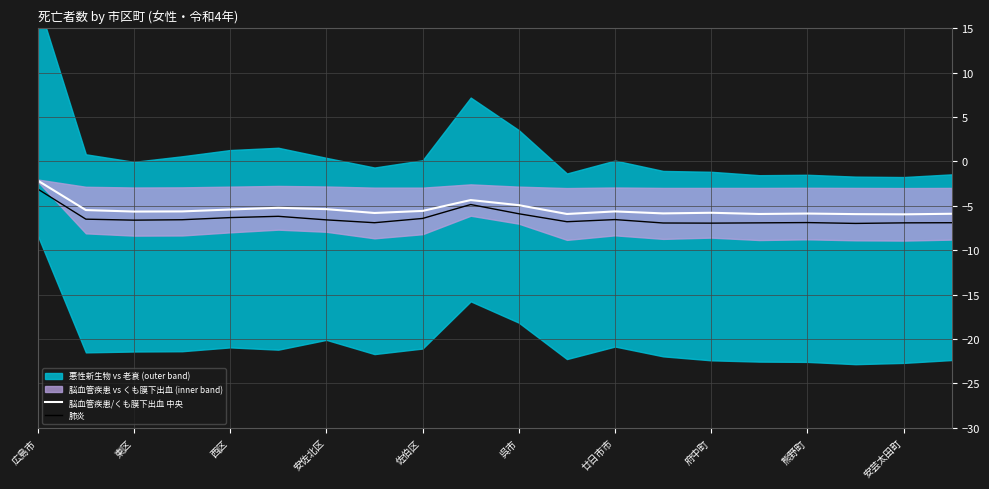

What is the sum of all 脳血管疾患/くも膜下出血 中央 values?

-108.4